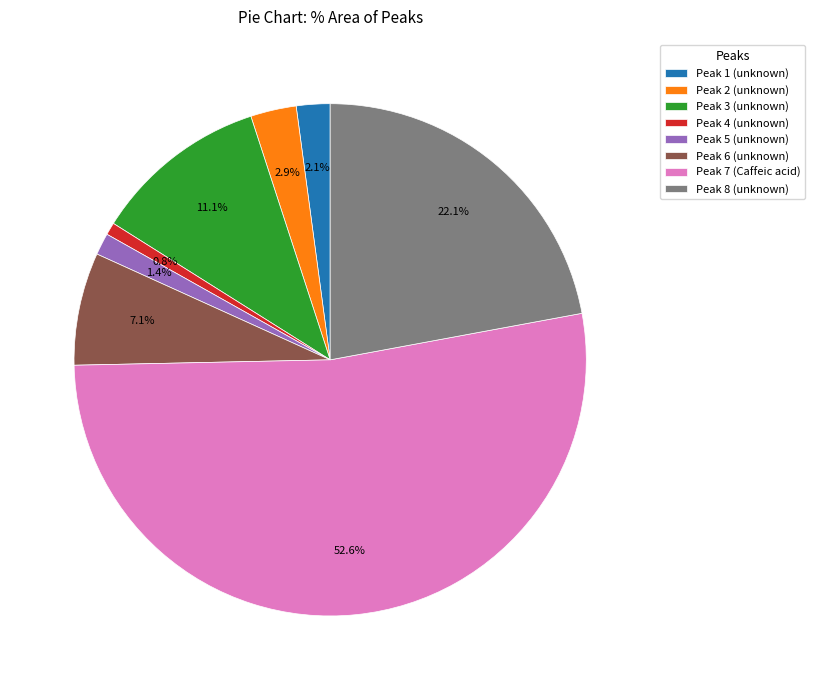

Combined, do Peak 7 (Caffeic acid) and Peak 2 (unknown) account for over 50%?

Yes